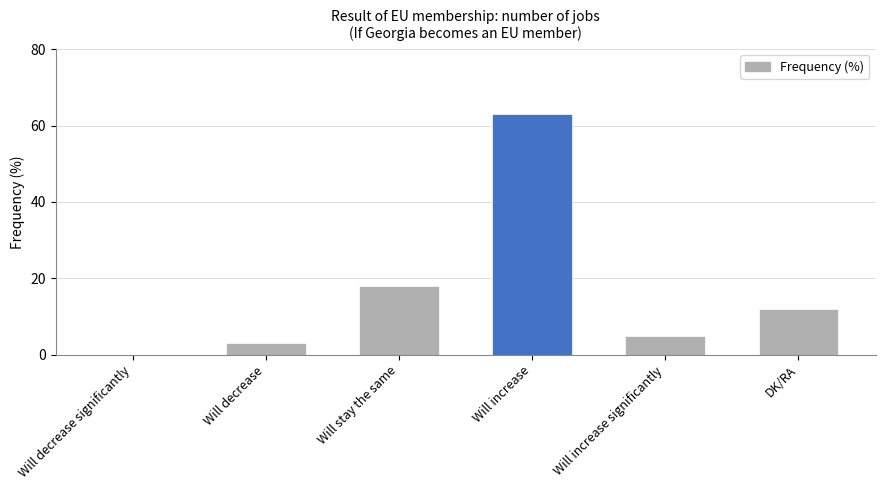

What is the sum of the values at Will decrease significantly and Will increase?

63